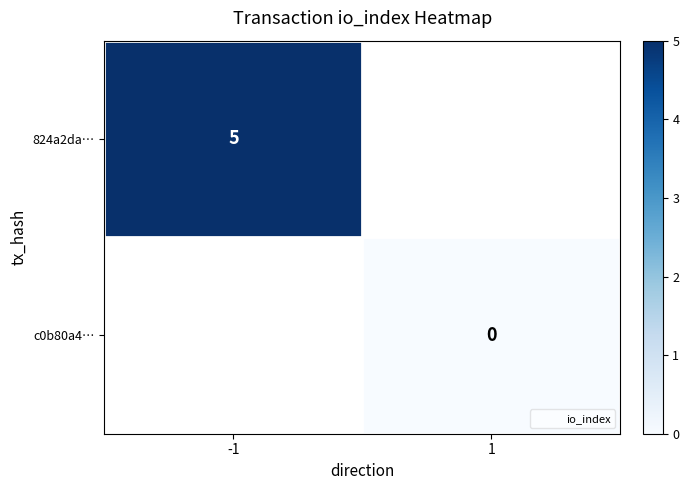

List the labels in order of c0b80a4… value, smallest first.

-1, 1